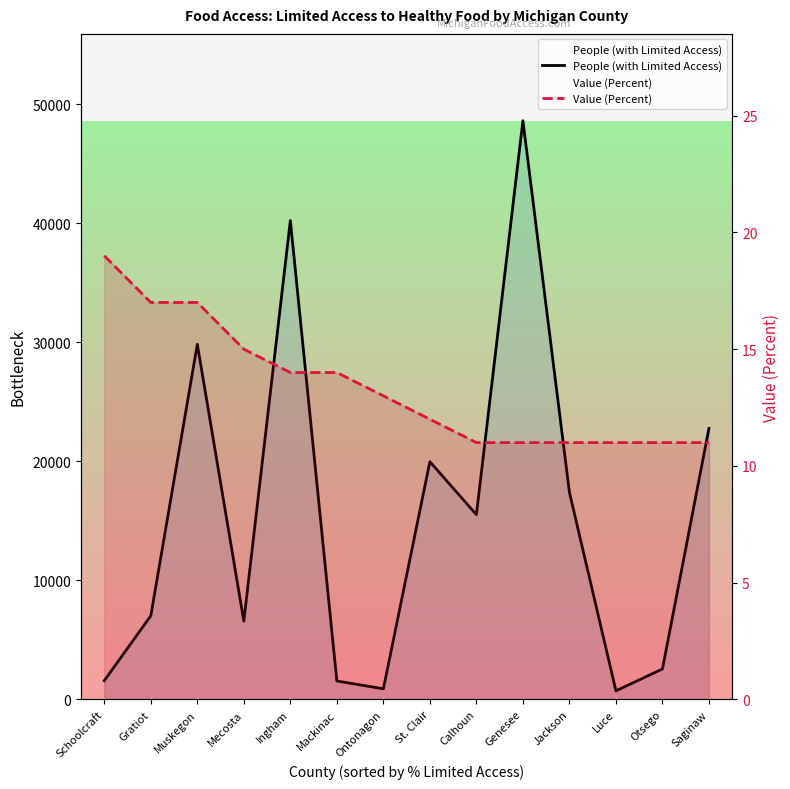

What are all the series names shown in the legend?

People (with Limited Access), Value (Percent)